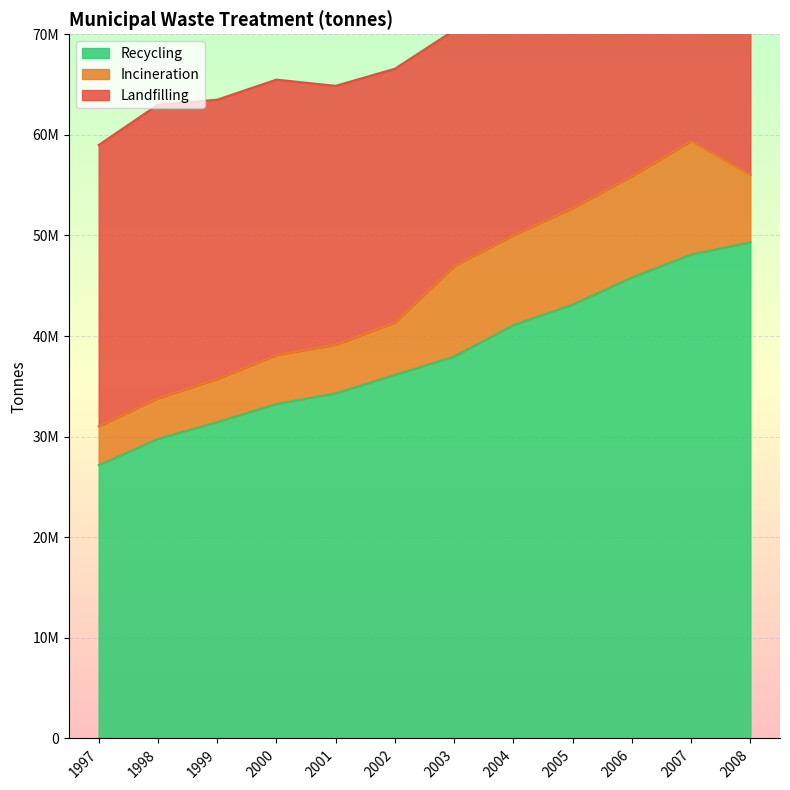

What is the spread (max minus min) of values at 2001?

29471299